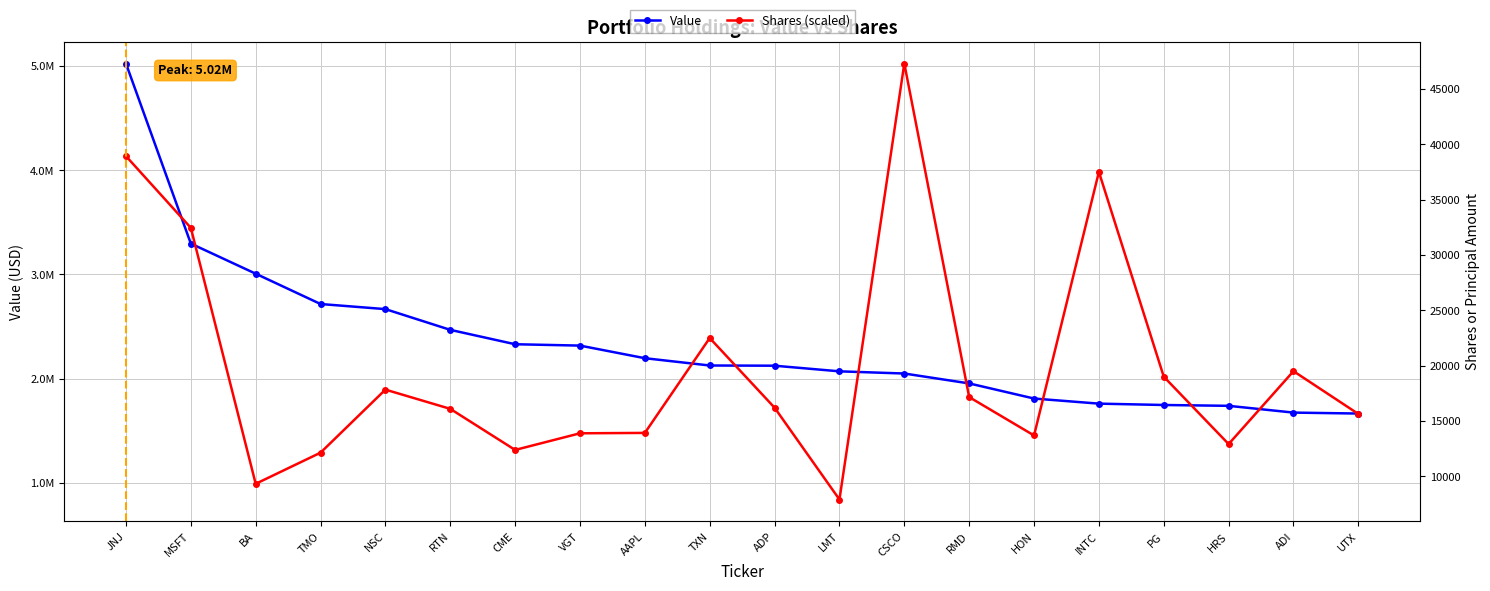

What position from the left is NSC?

5